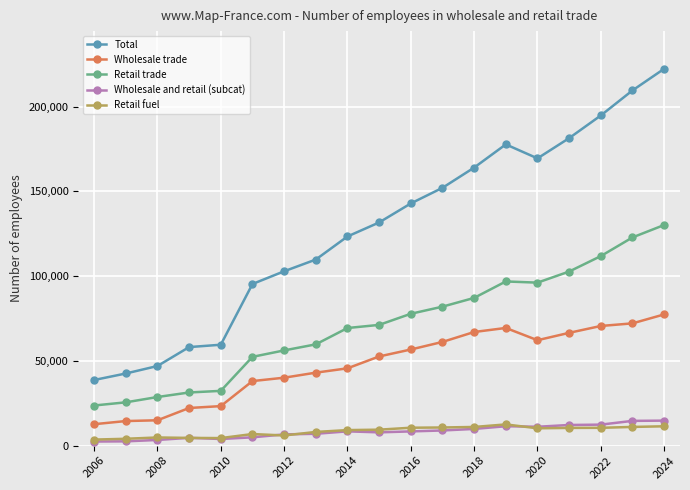

Is this an area chart (filled region under the line)?

No